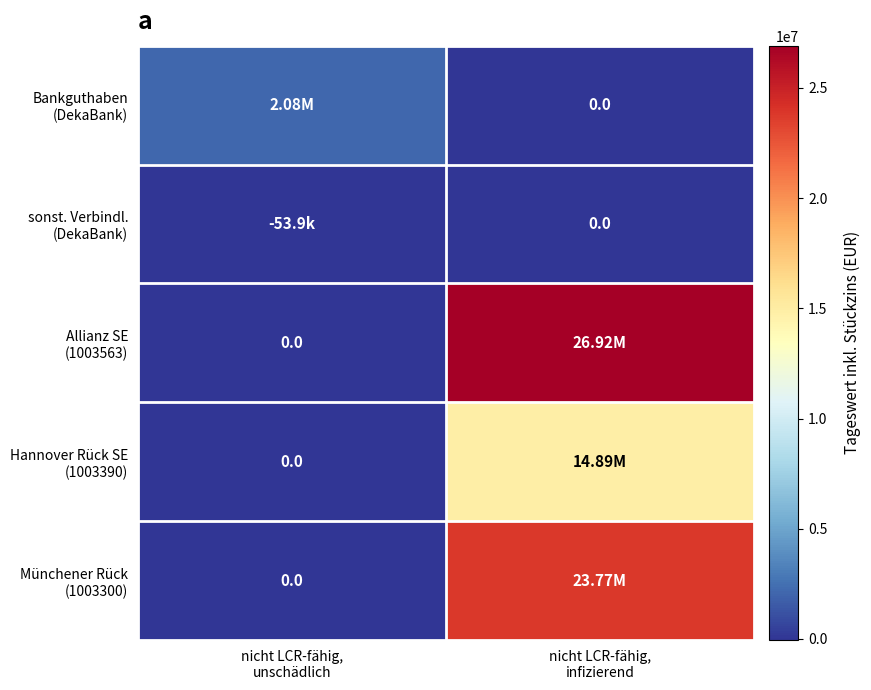

At which category does the chart reach its minimum across all series?

nicht LCR-fähig,
unschädlich